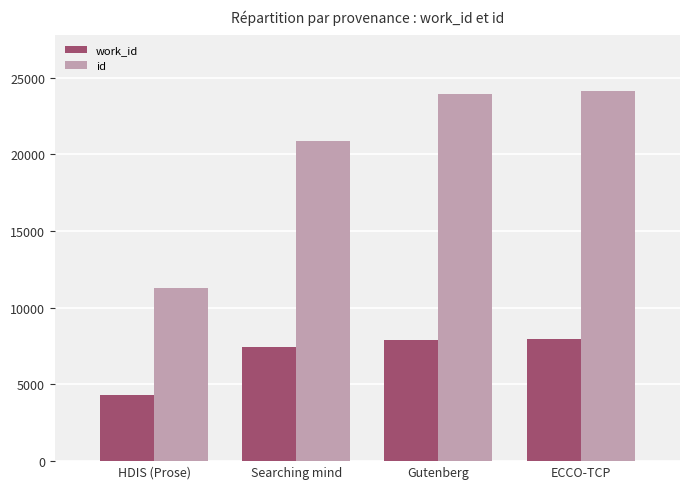

The id series shows 42897 at Gutenberg. True or false?

False